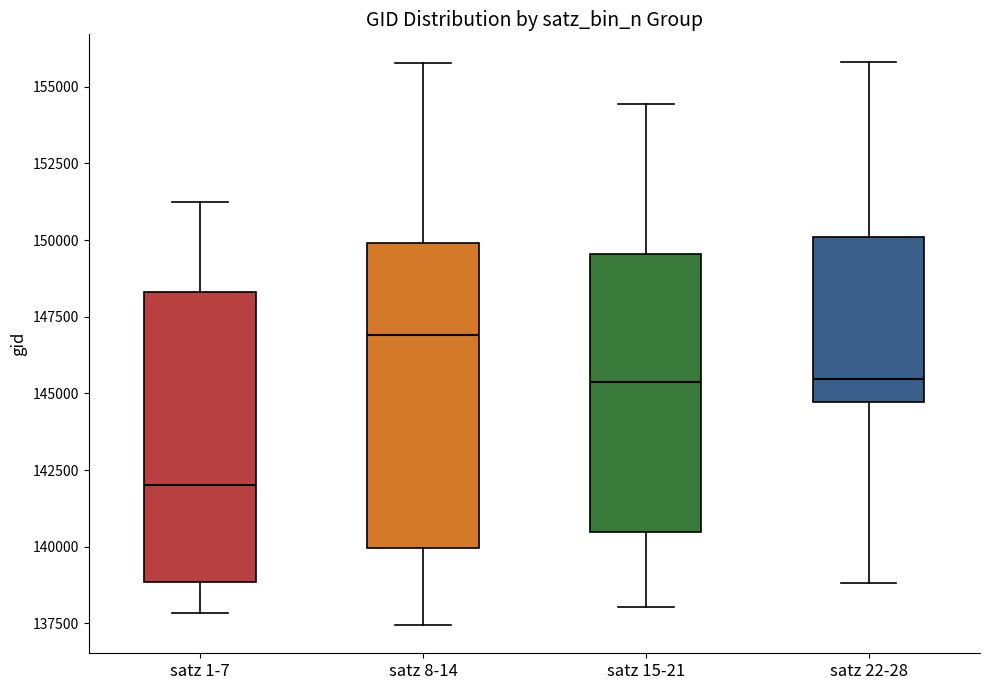

Which box's median line is the highest?

satz 8-14